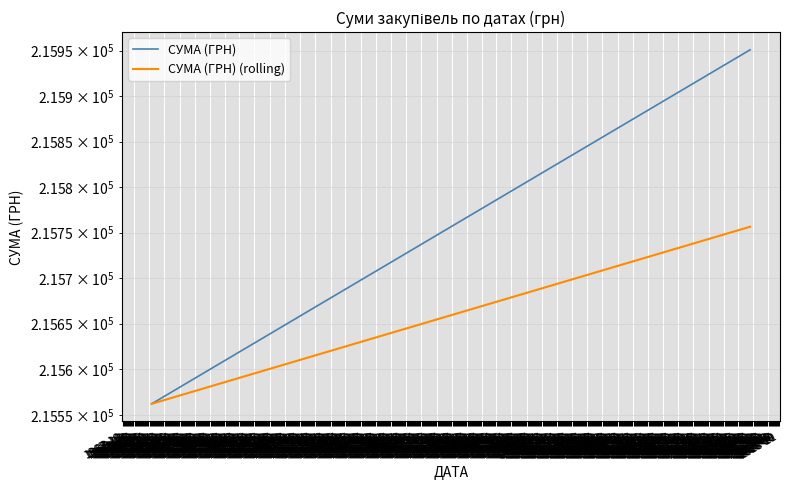

What are all the series names shown in the legend?

СУМА (ГРН), СУМА (ГРН) (rolling)